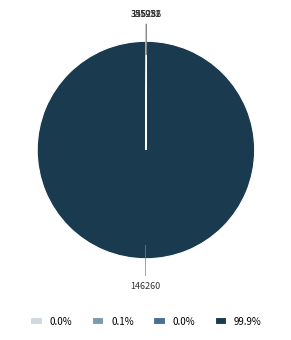

Is there a majority slice in this chart?

Yes